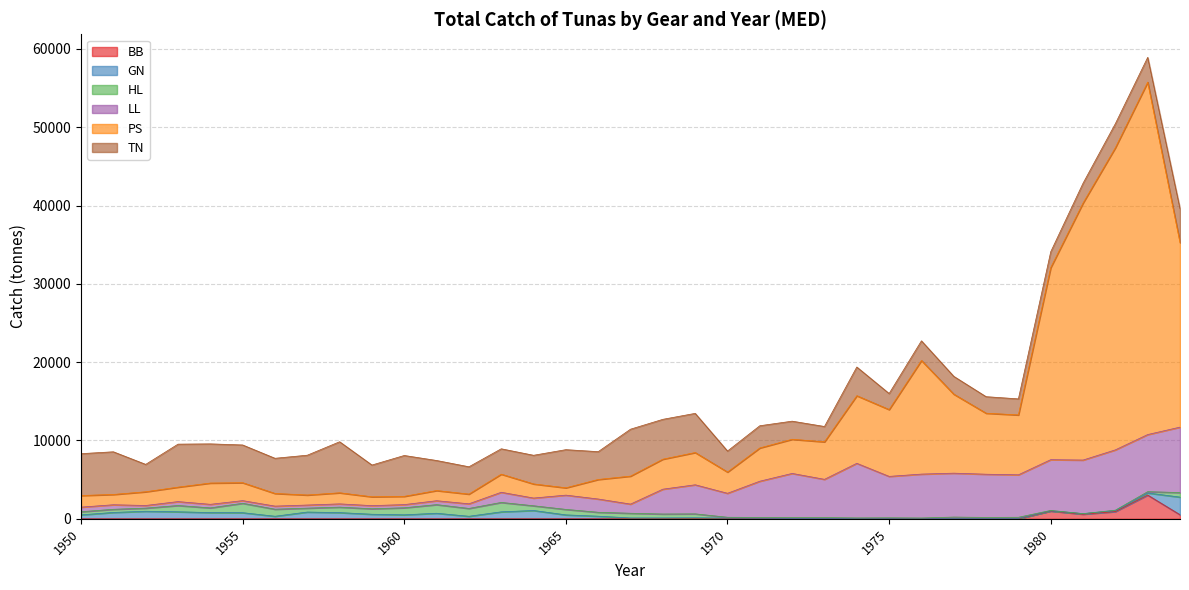

Which category has the highest value across all series?

1983